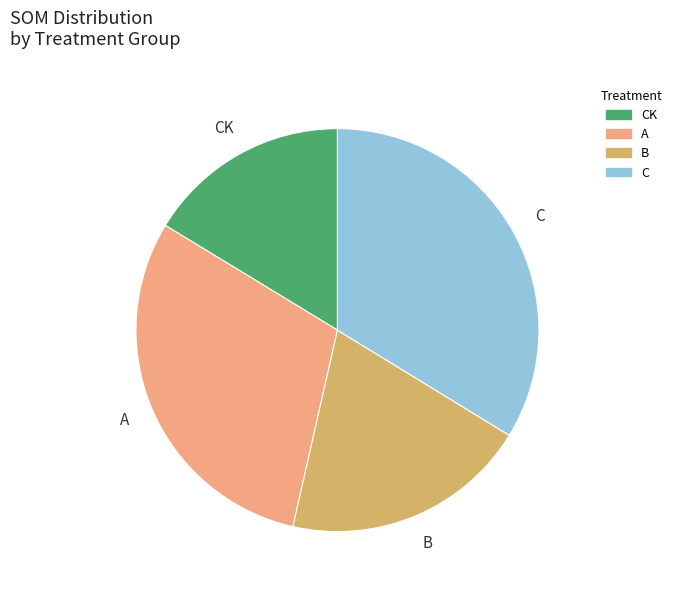

Does any single category account for the majority?

No